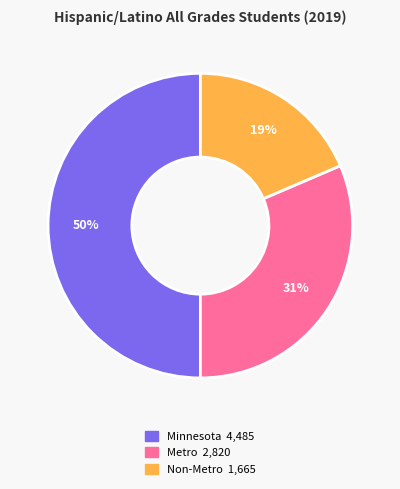

What is the smallest slice in the pie chart?

Non-Metro